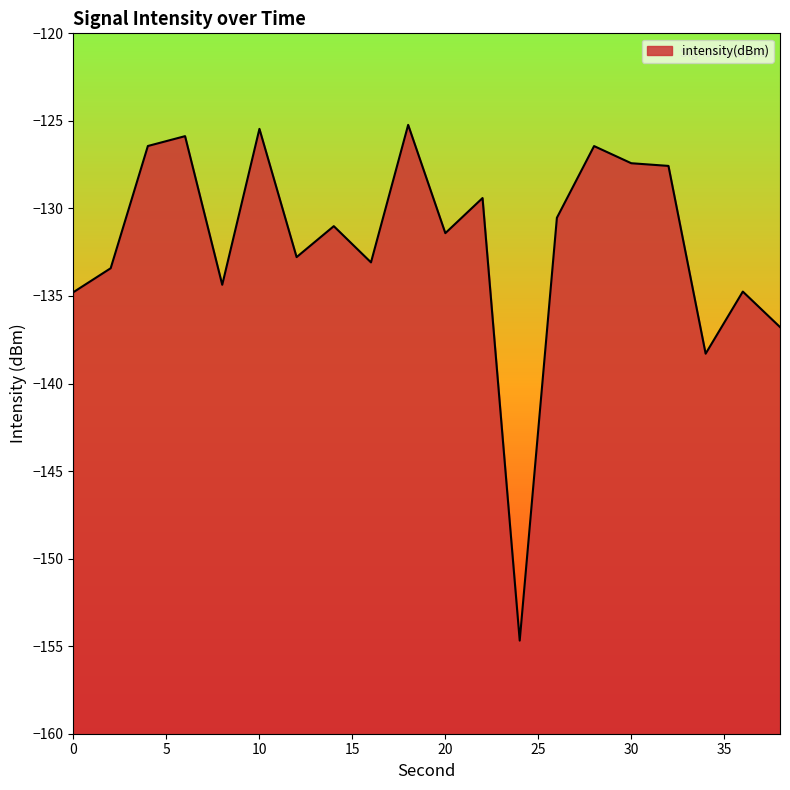

Which label corresponds to the smallest value in the chart?

24